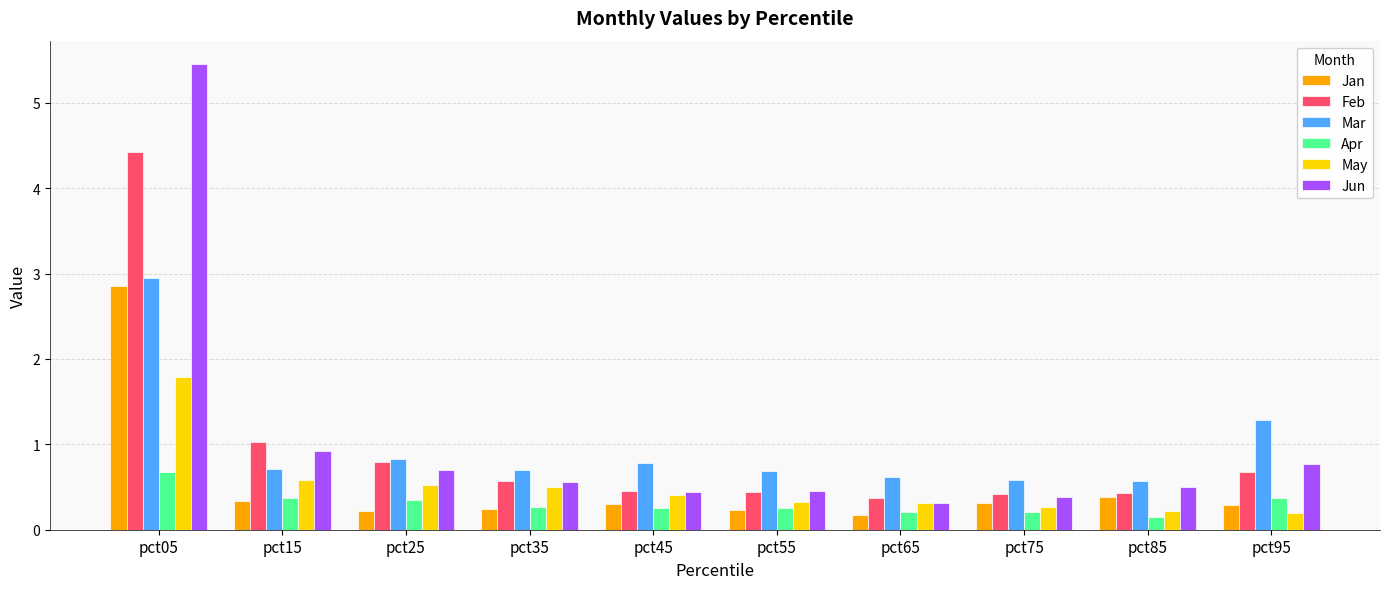

True or false: Feb has a value of 0.6 at pct65.

False